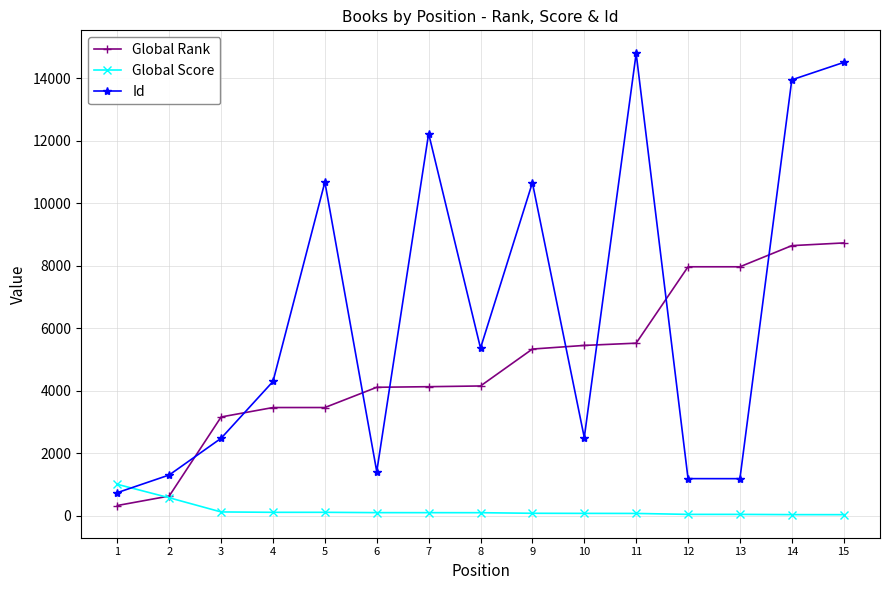

What is the spread (max minus min) of values at 3?

3040